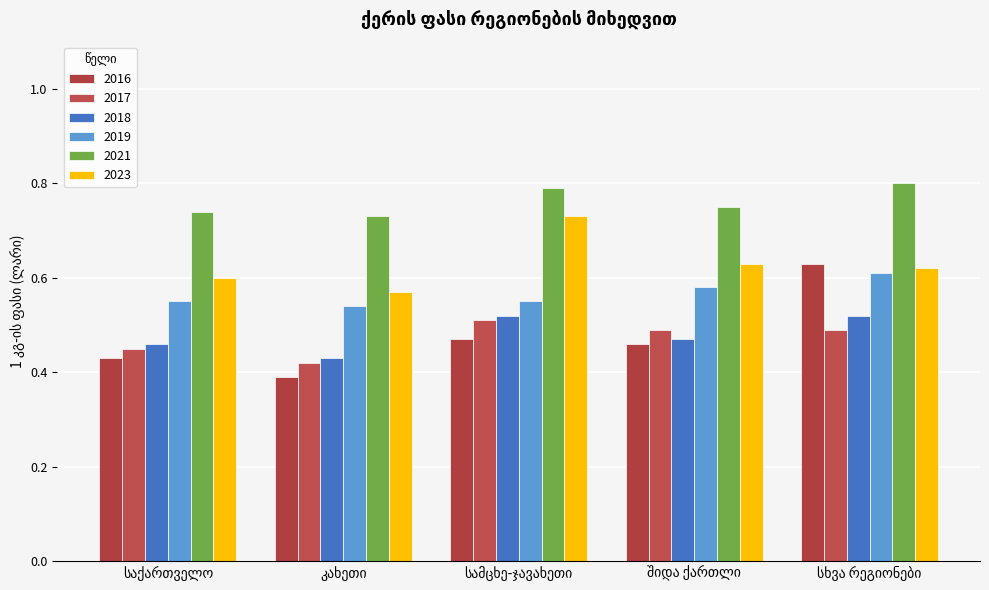

Is the value of 2019 at შიდა ქართლი greater than the value of 2016 at საქართველო?

Yes